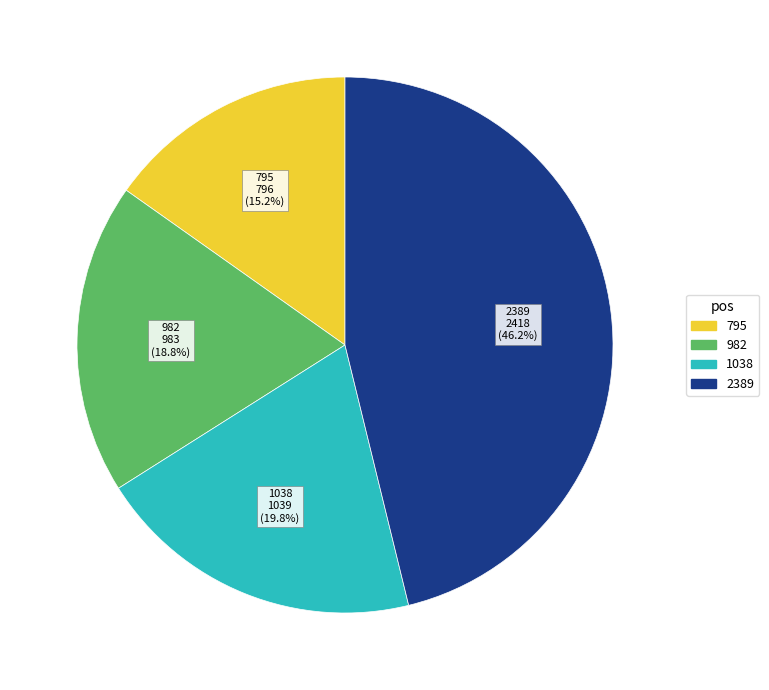

What is the largest slice in the pie chart?

2389